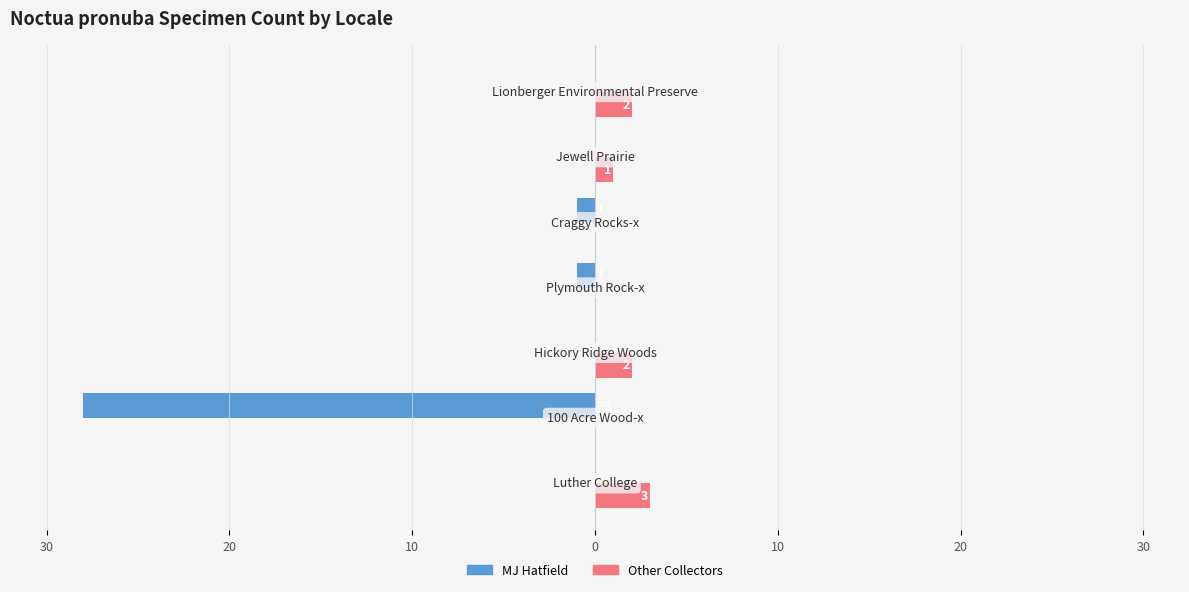

Which series has the widest spread of values?

MJ Hatfield